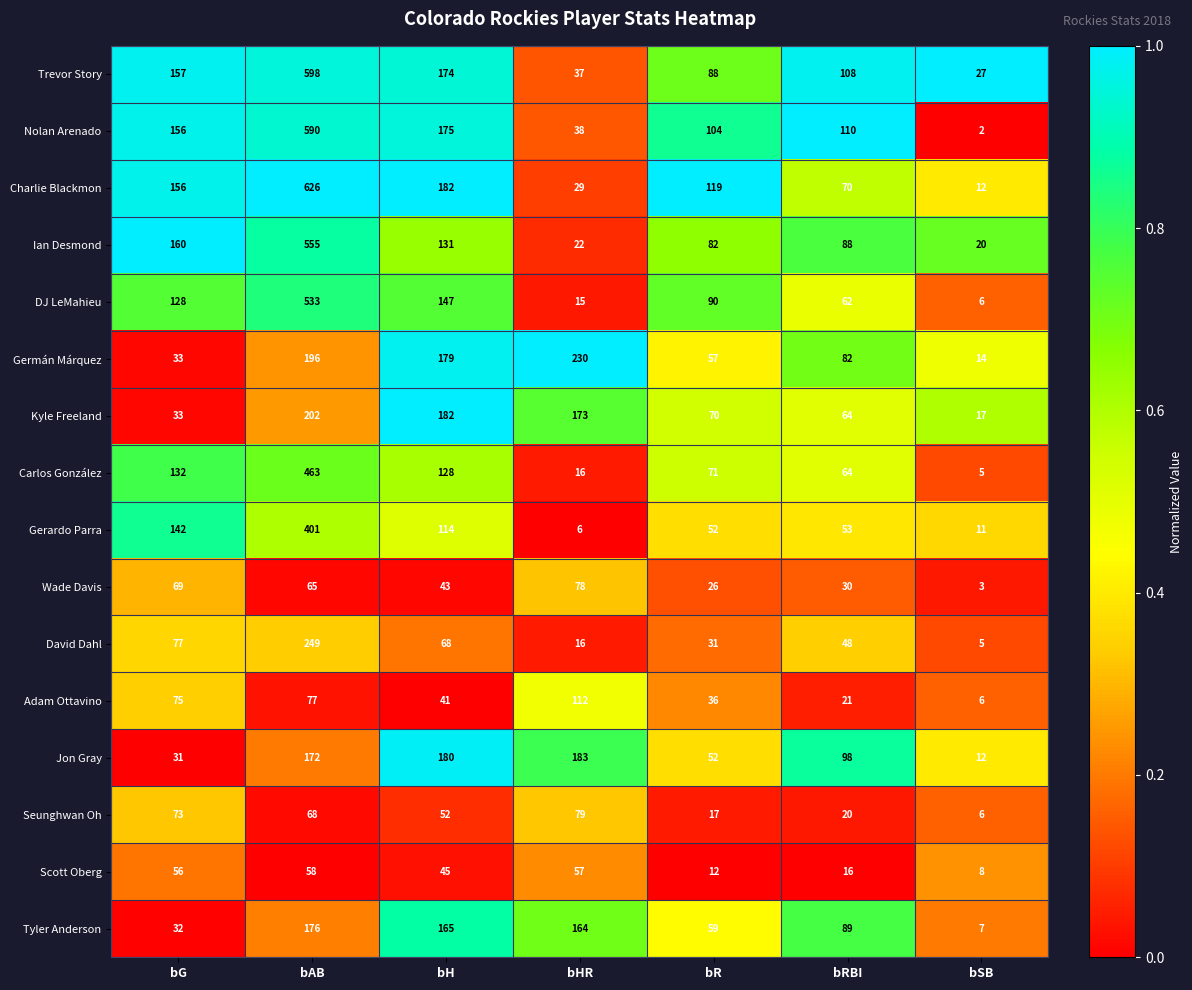

Which label corresponds to the largest value in the chart?

bAB